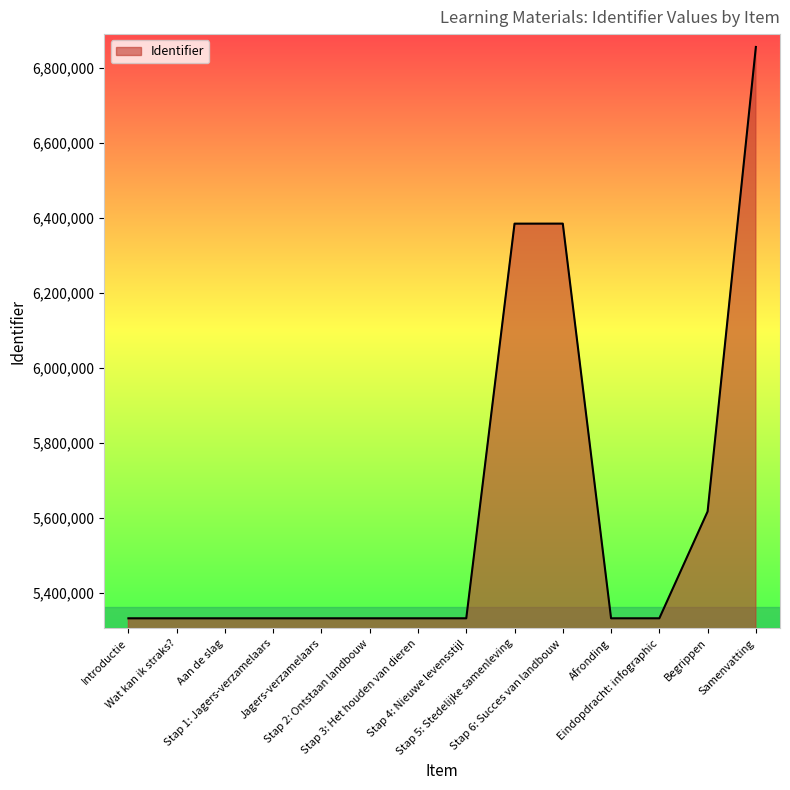

How many lines are shown in the chart?

1